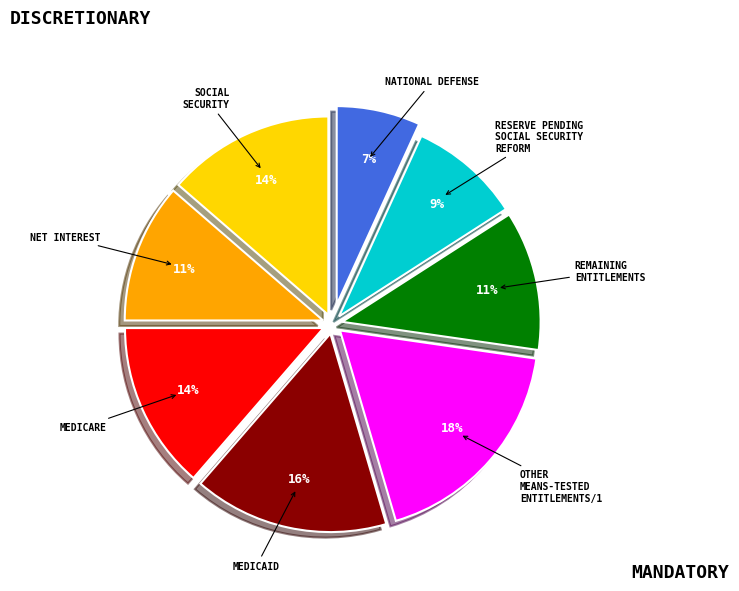

How many segments does this pie chart have?

8